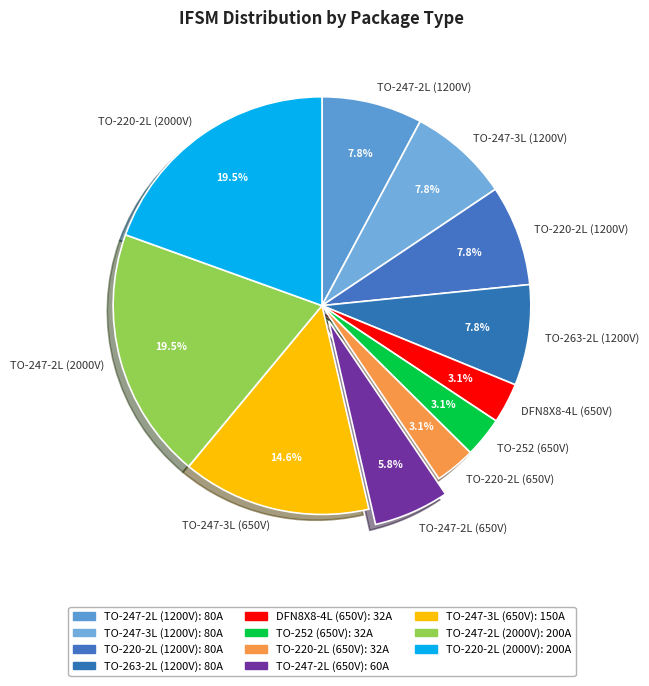

Does TO-220-2L (650V) represent more than half of the total?

No